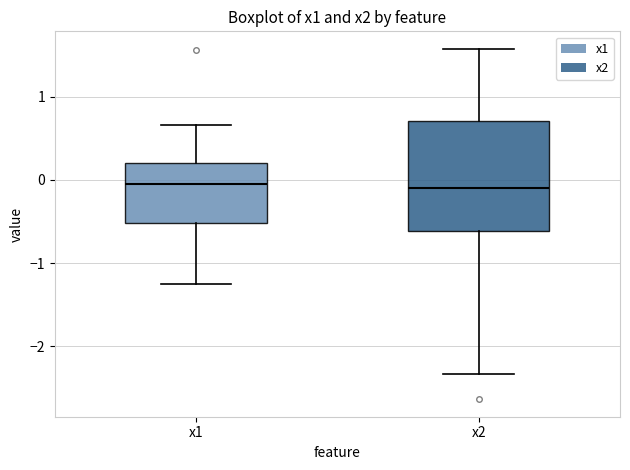

Where is the lower edge of the box for x1 on the y-axis? The values are not printed on the chart, so give them approximately, as read against the axis.

-0.5